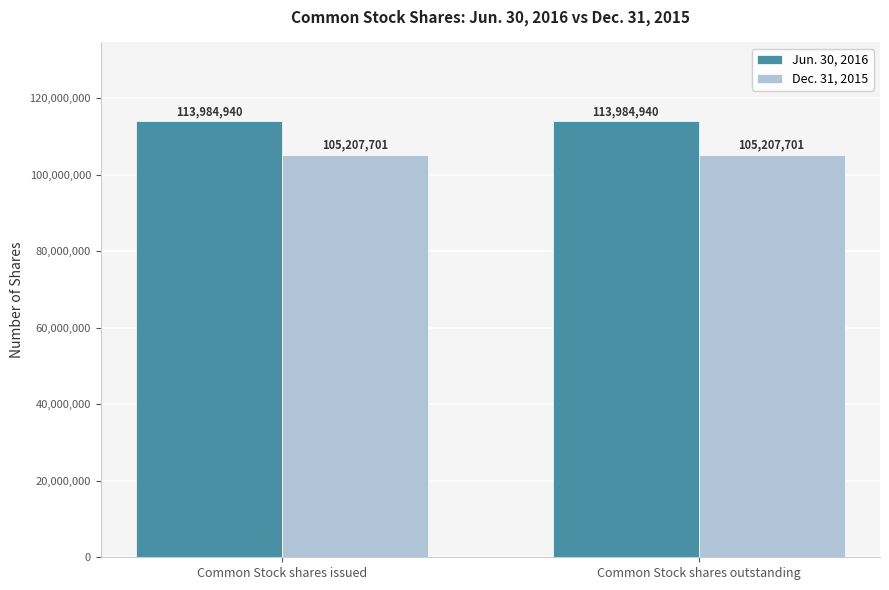

What is the value of the Jun. 30, 2016 bar at the 1st from the left?

113984940